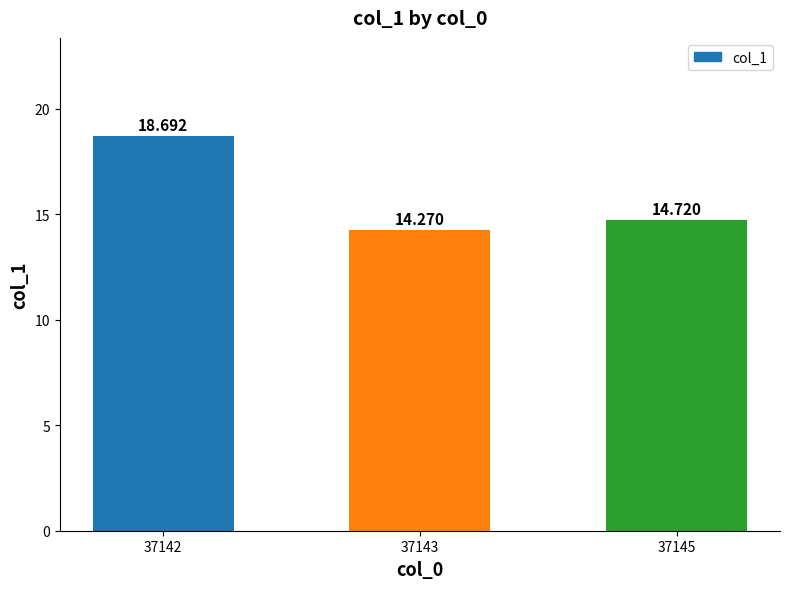

How many bars are there in total?

3